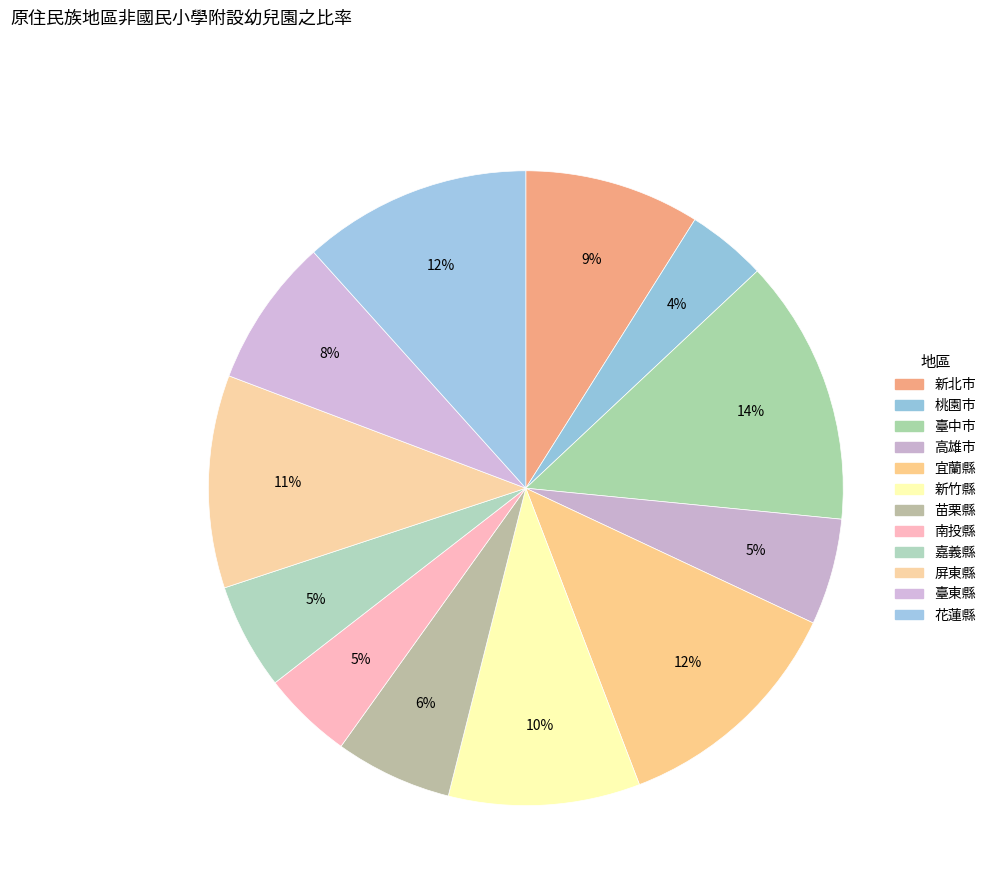

To the nearest percent, what percentage of the pie is 桃園市?

4%